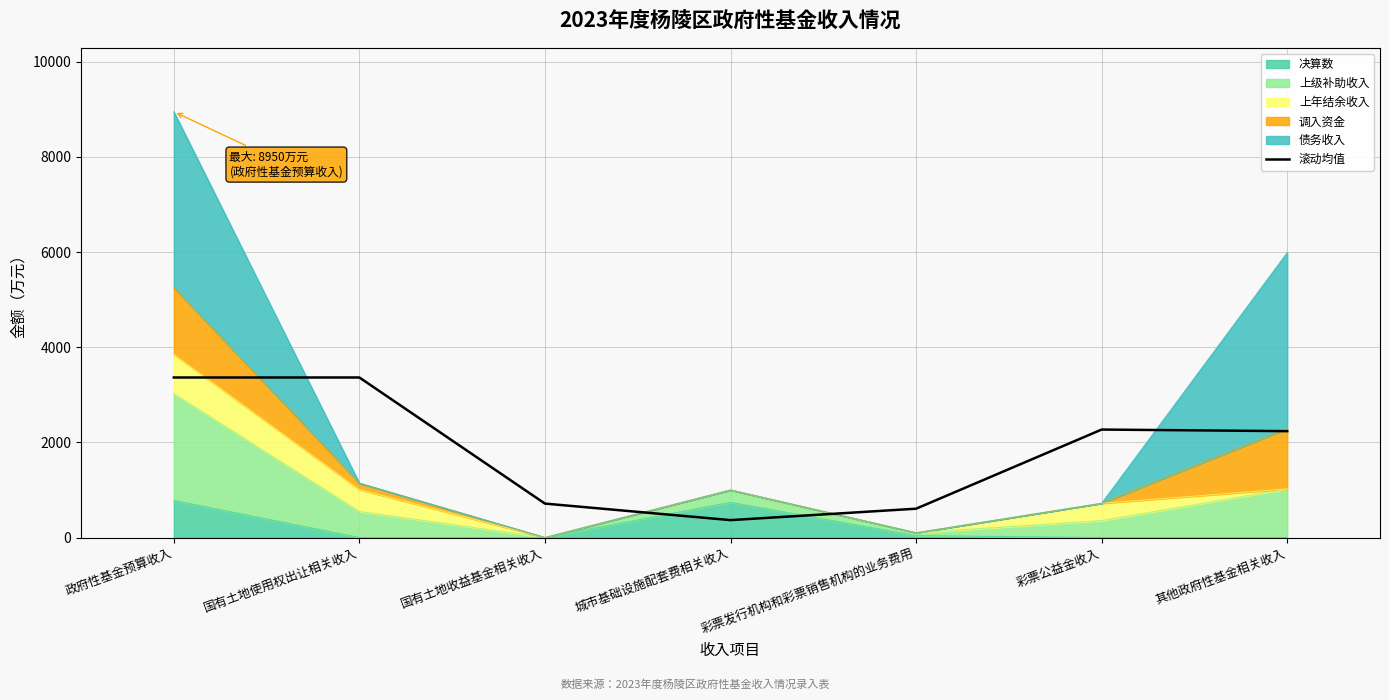

Which label corresponds to the largest value in the chart?

政府性基金预算收入